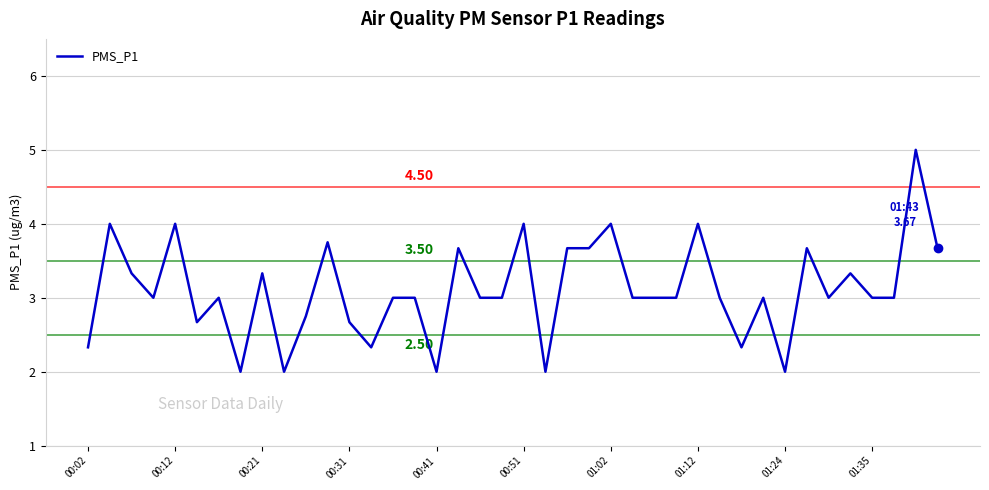

What is the greatest value displayed?

5.0